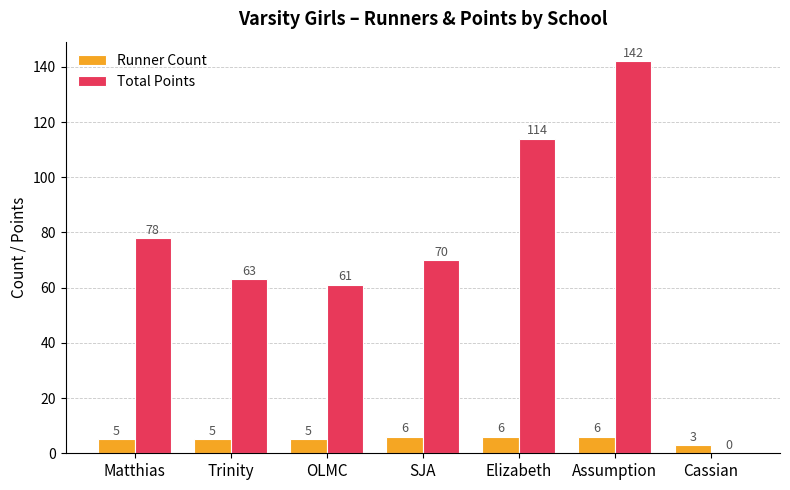

What is the total value across all series at Trinity?

68